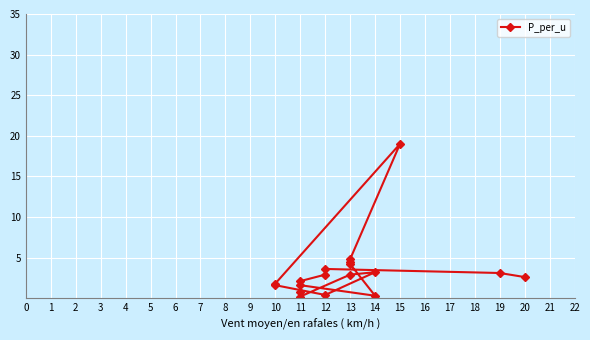

Read the value at 19.

3.1